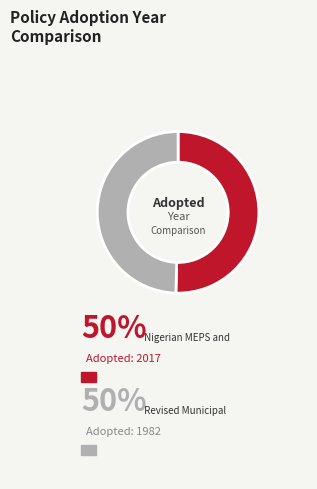

Does any single category account for the majority?

Yes